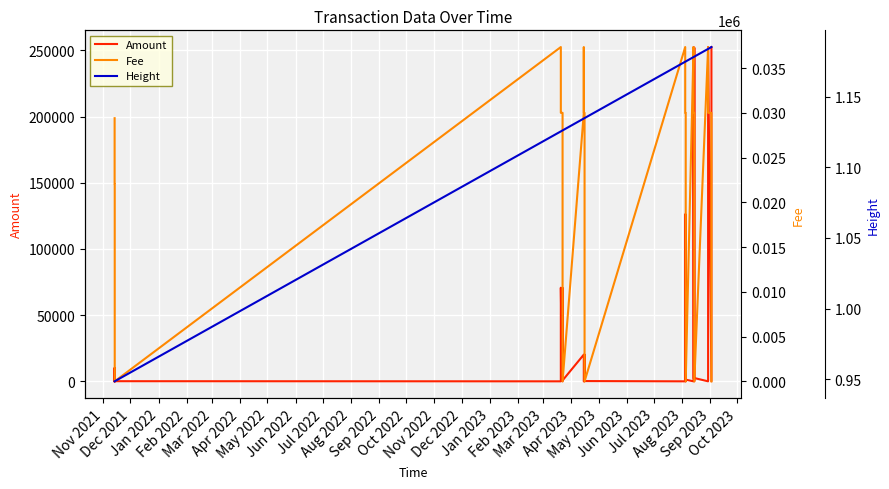

Does the chart display data point markers on the line(s)?

No